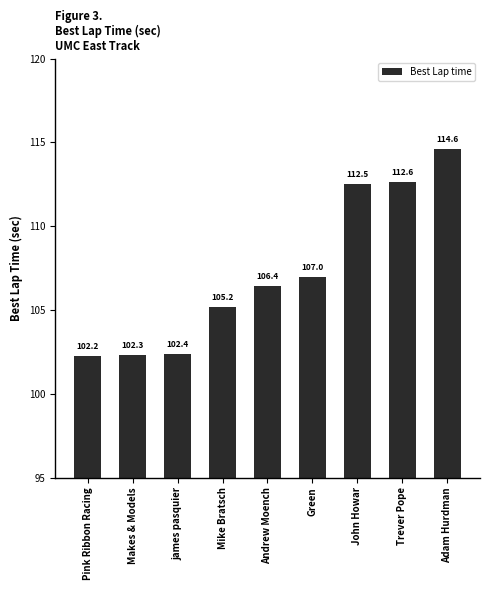

Count the number of data series in this chart.

1